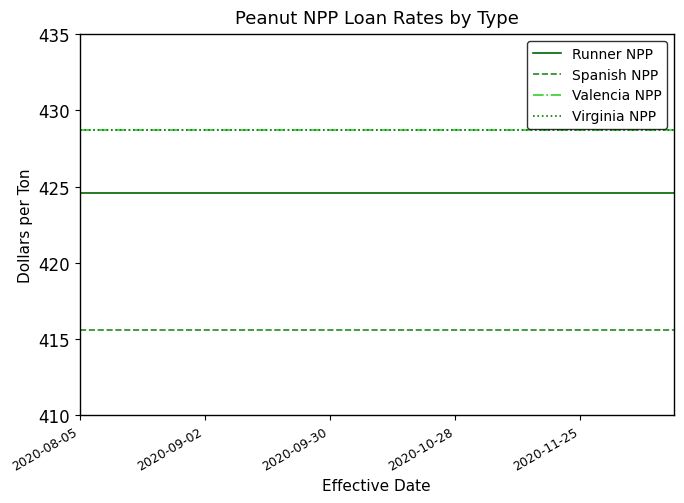

Does the chart display data point markers on the line(s)?

No